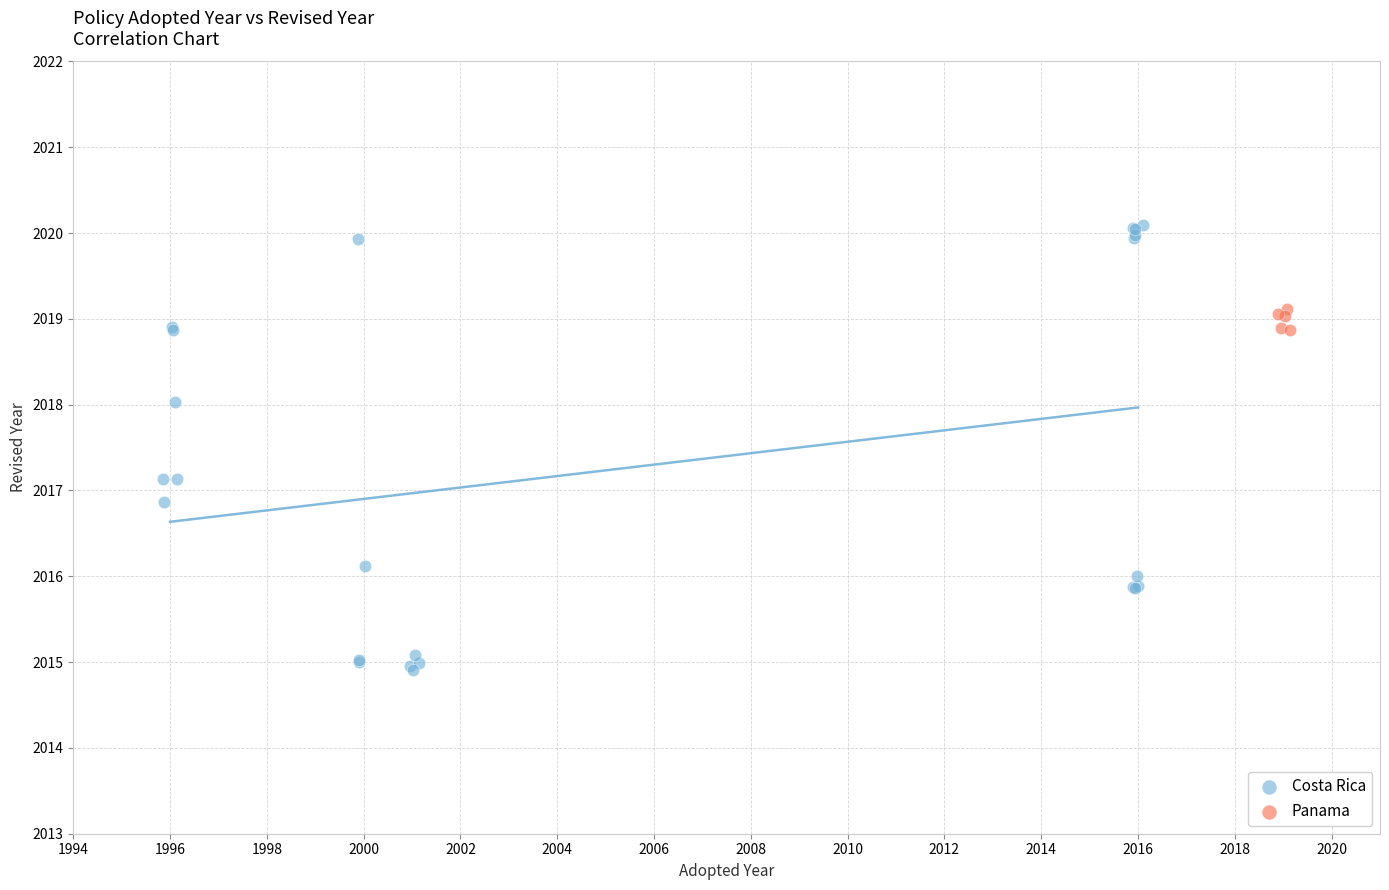

Which series has the largest Y range (max minus min)?

Costa Rica